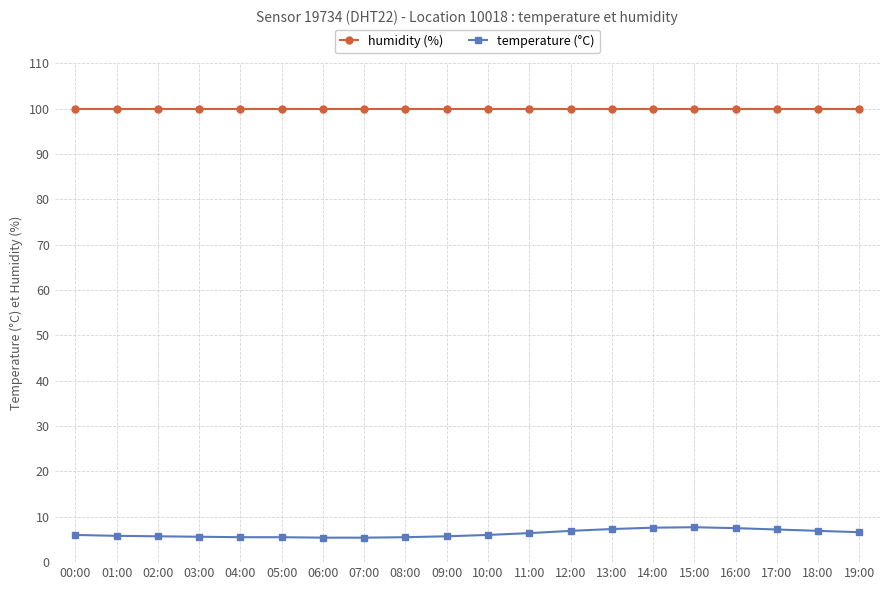

Is the value of humidity (%) at 12:00 greater than the value of temperature (°C) at 09:00?

Yes